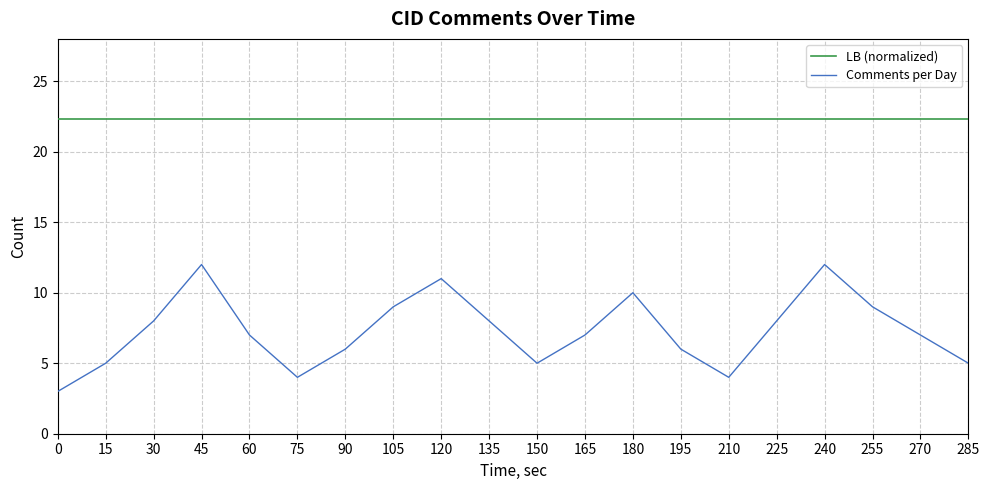

List the series in order of their peak value, highest first.

LB (normalized), Comments per Day